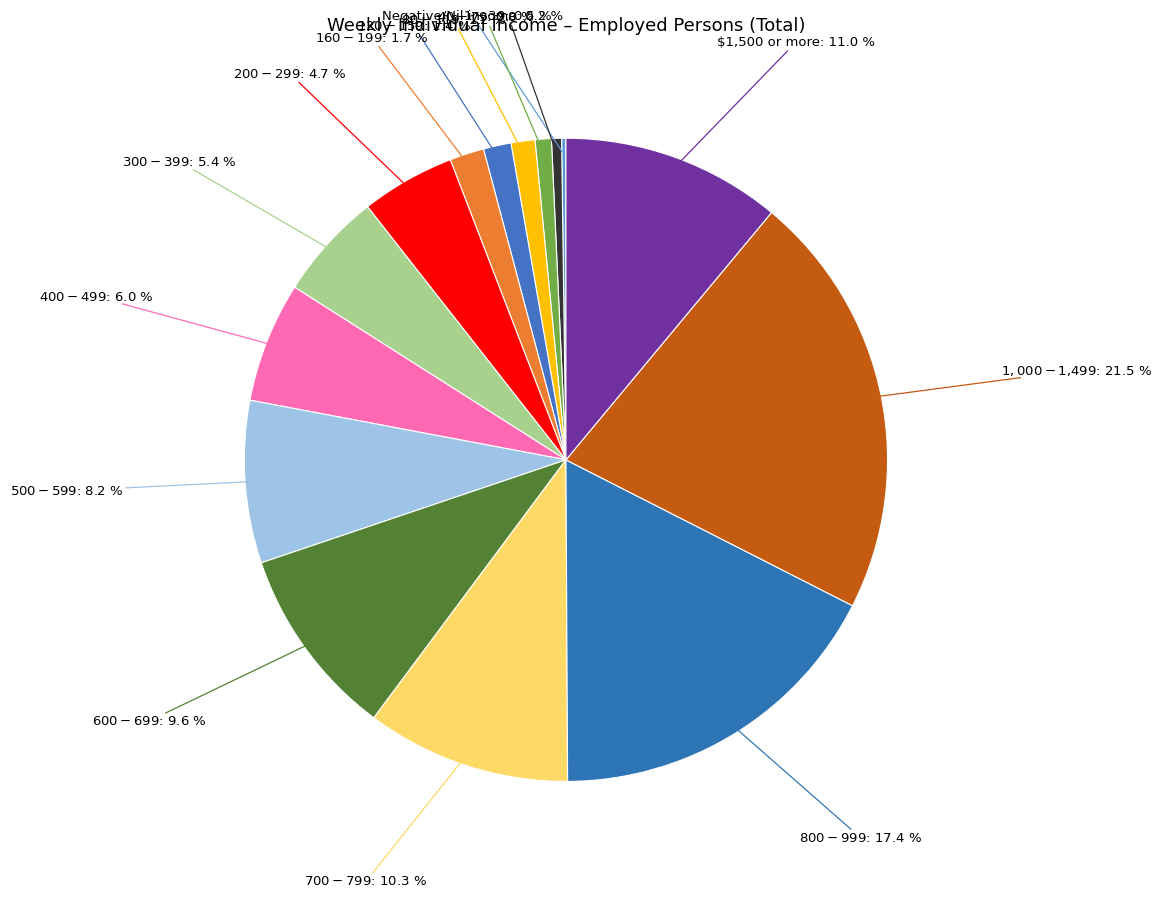

To the nearest percent, what is the difference between the largest and smallest slice percentages?

21%